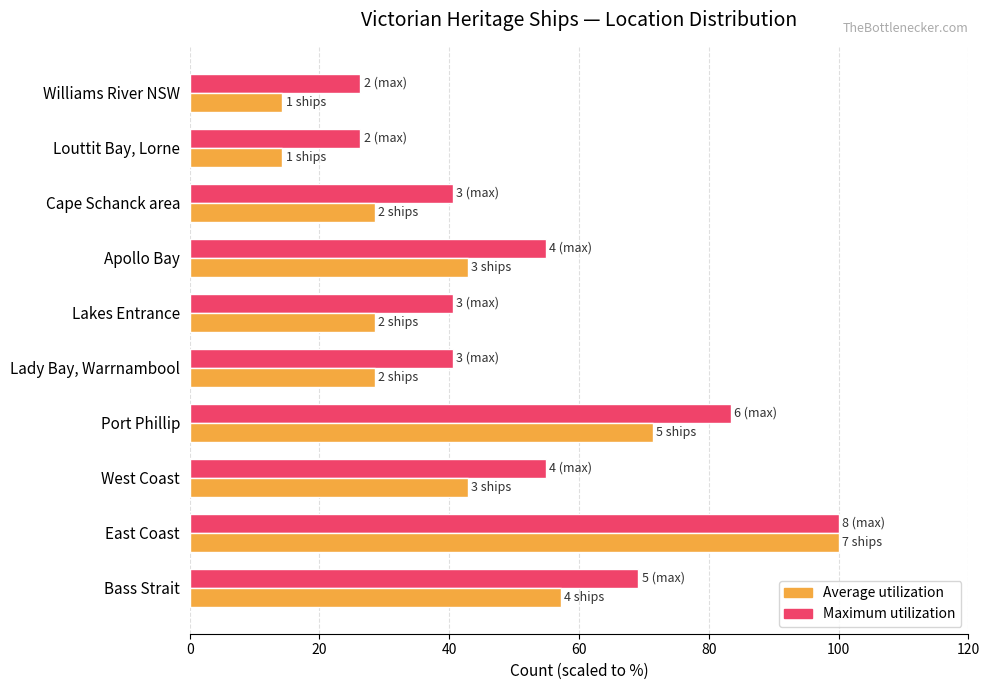

What is the total value across all series at Williams River NSW?

40.6